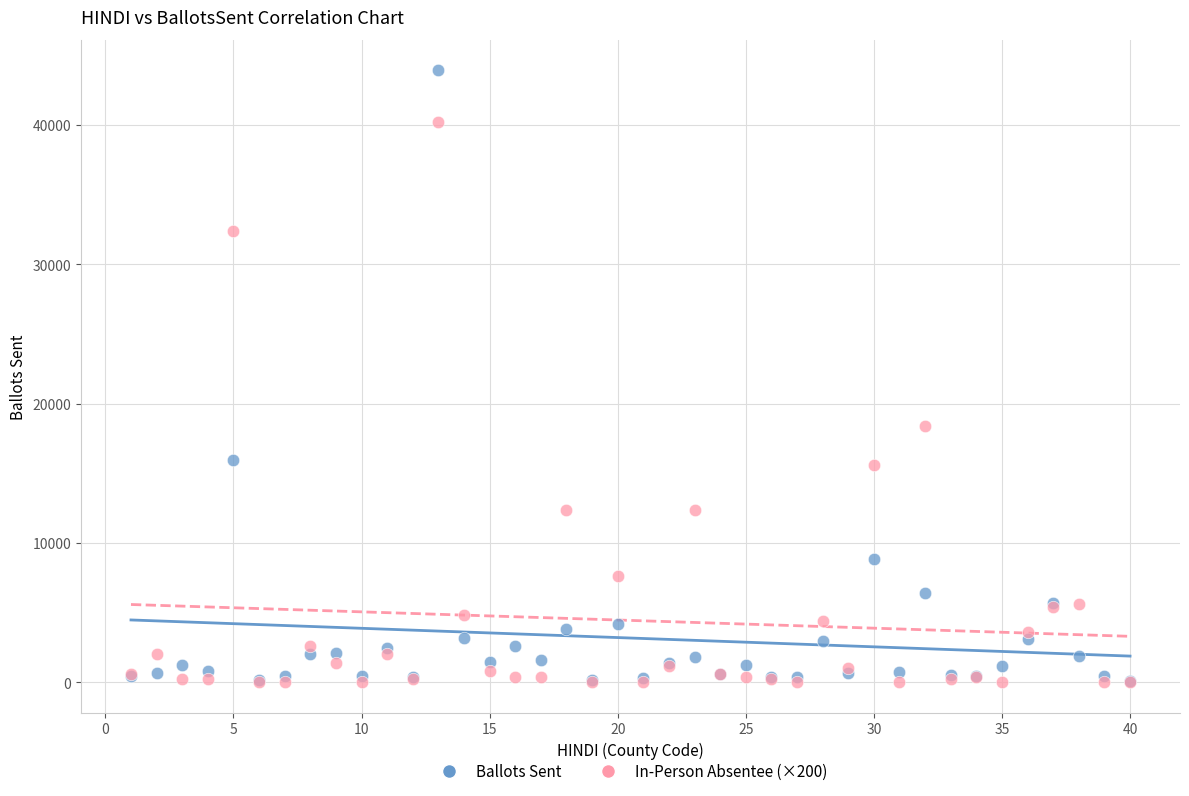

Across all series, what Y value is closest to 21956?

18400